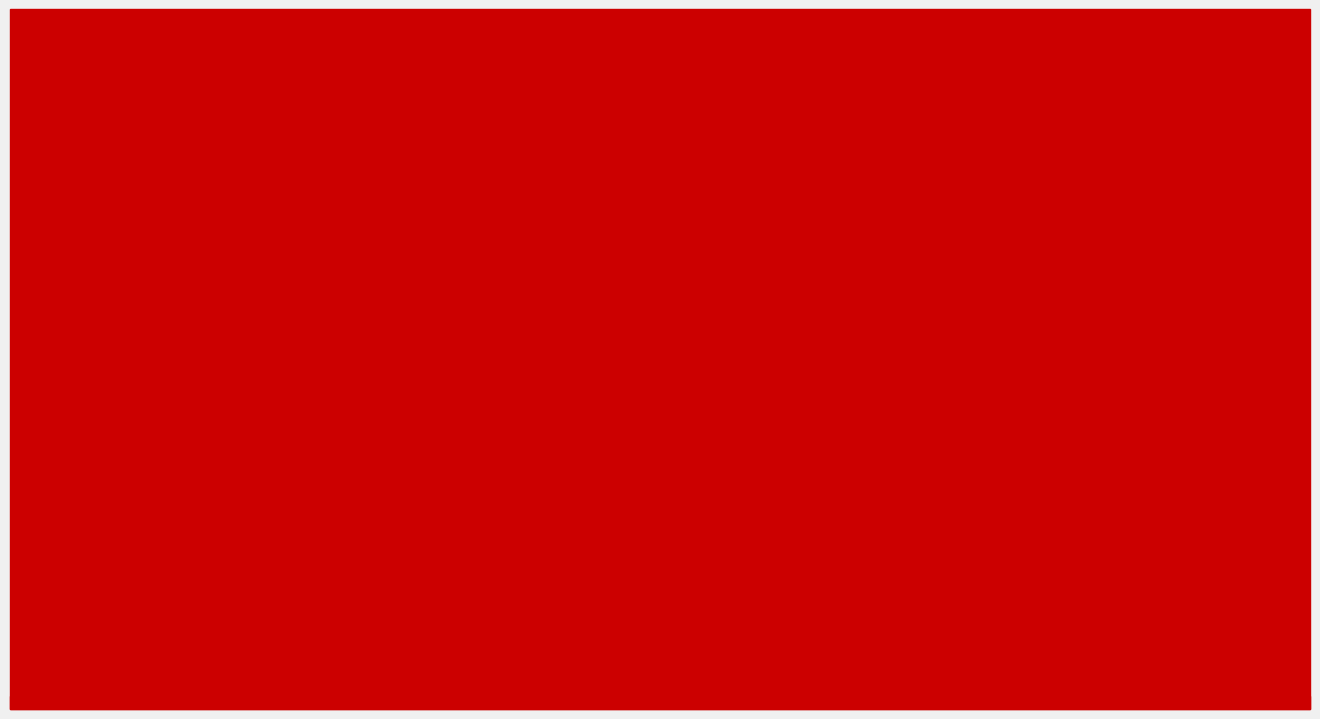

At which category is the sum across all series the highest?

64b-8t4c
avf-eth
l2bdbasemaclrn